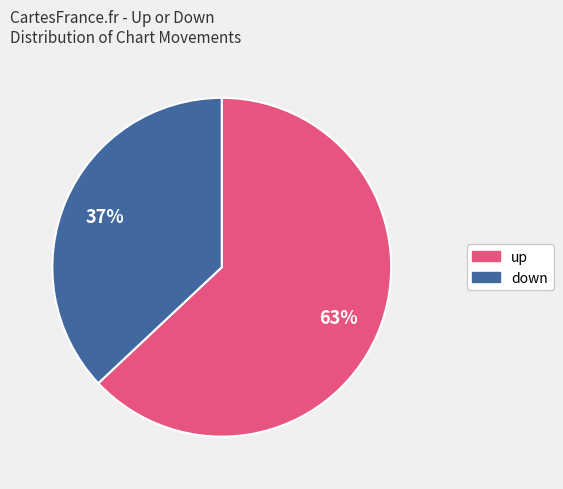

Is it true that down is 44% of the pie?

False